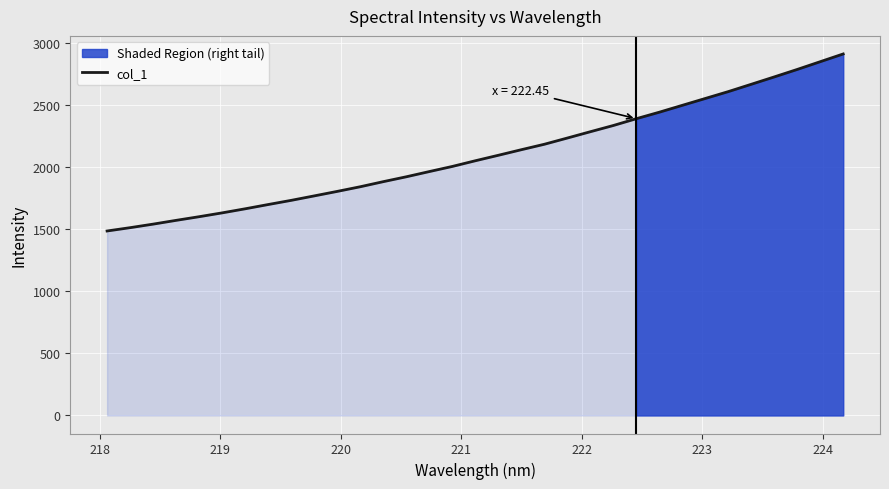

What is the highest value of the col_1 series?

2913.7